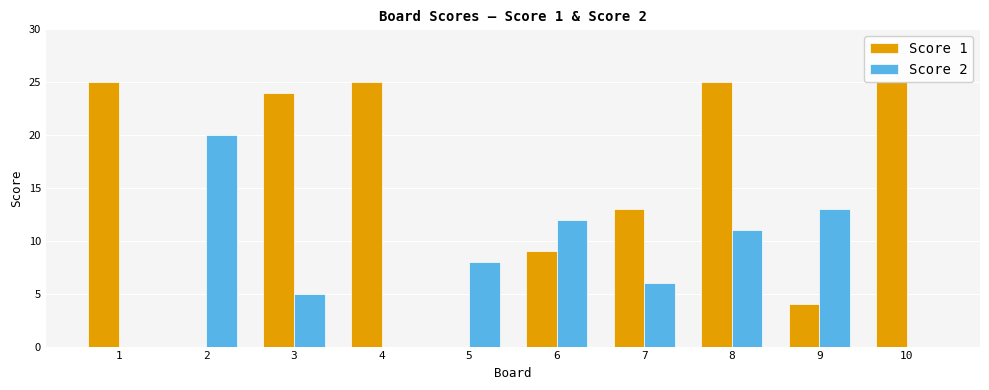

What is the value of the Score 1 bar at the 10th from the left?

25